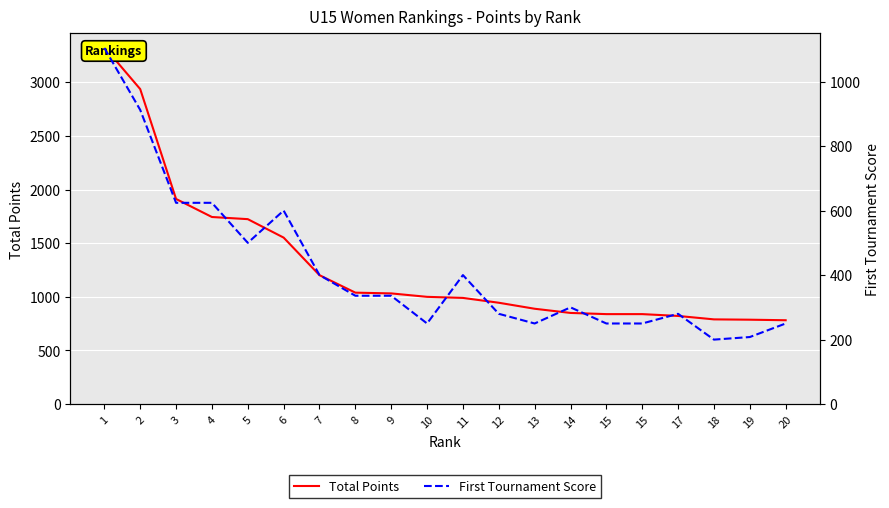

True or false: First Tournament Score has more than 0 points higher than both neighbors.

True